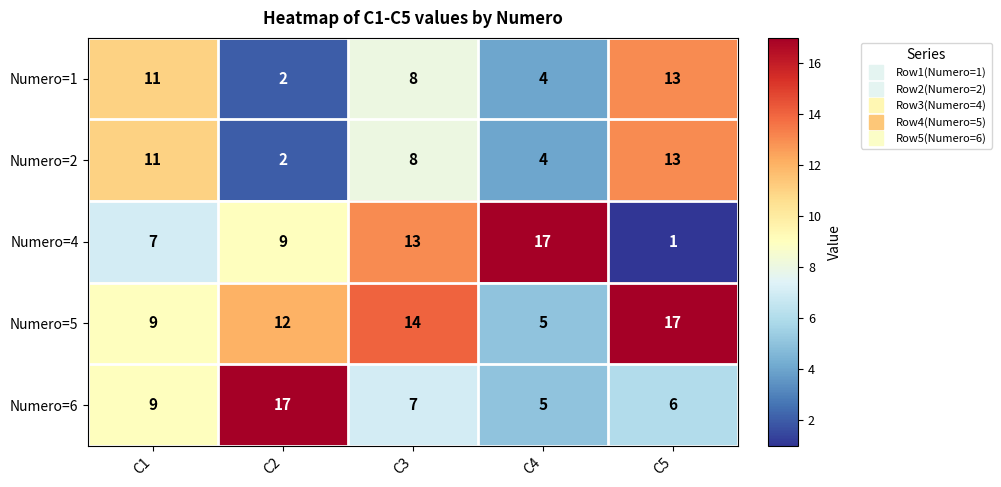

The value of Numero=6 at C2 is 28. True or false?

False